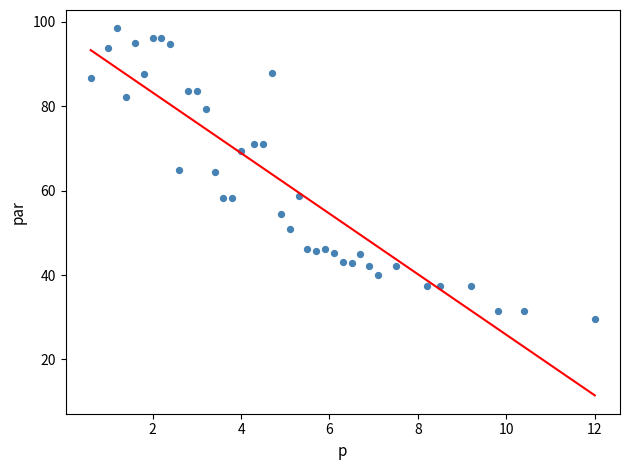

What is the range of X values (max minus min)?

11.4